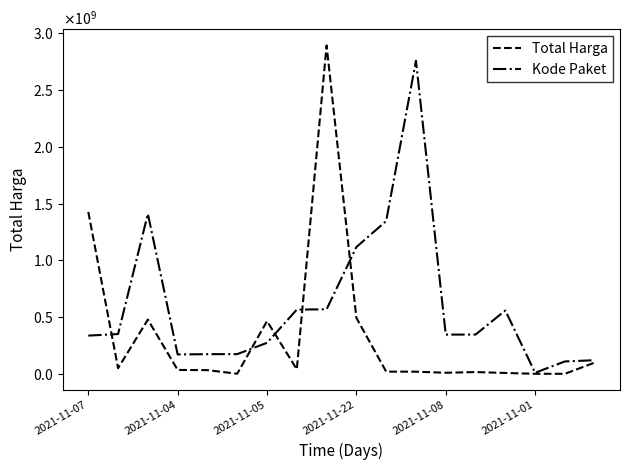

Does the chart have visible grid lines?

No